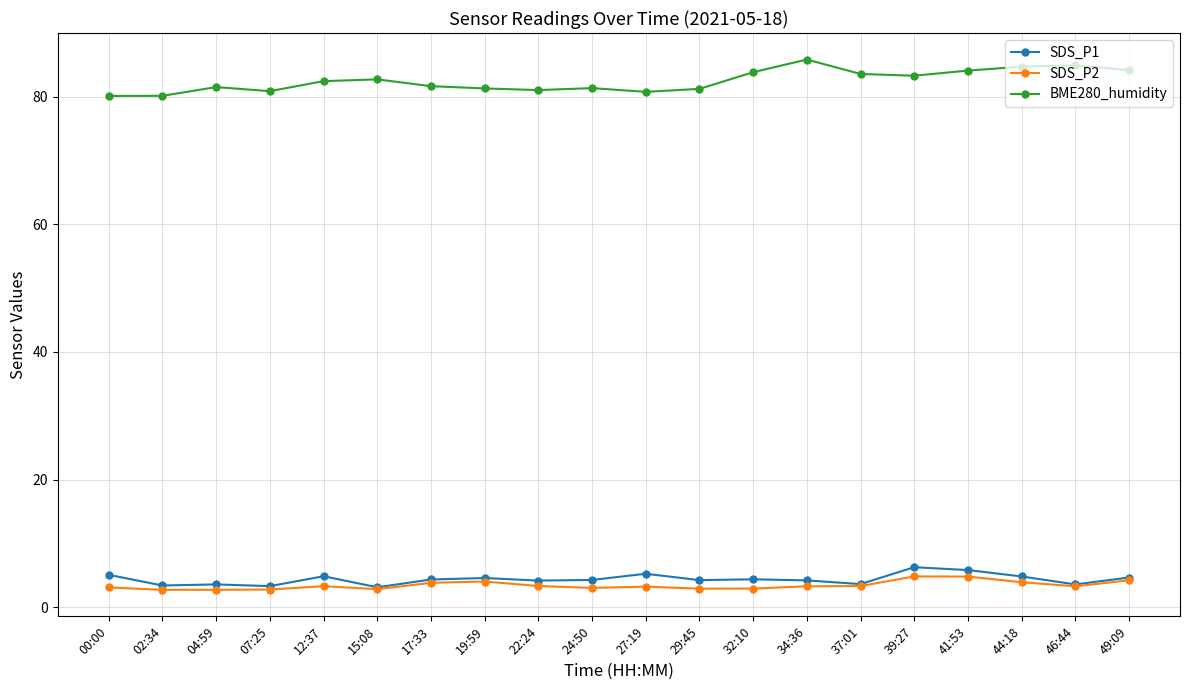

Is this an area chart (filled region under the line)?

No